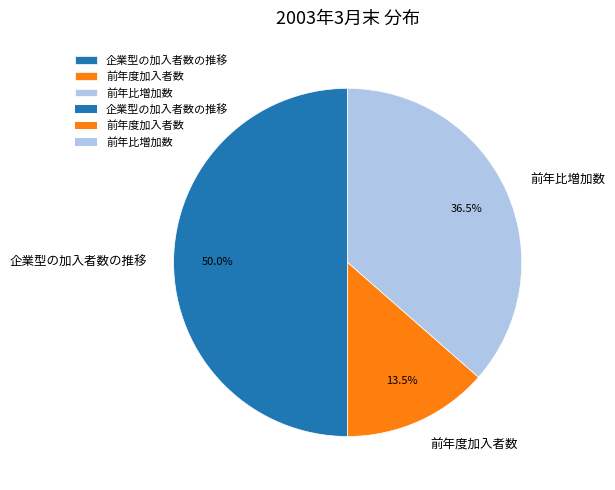

What is the ratio of the value at 企業型の加入者数の推移 to the value at 前年度加入者数?

3.7